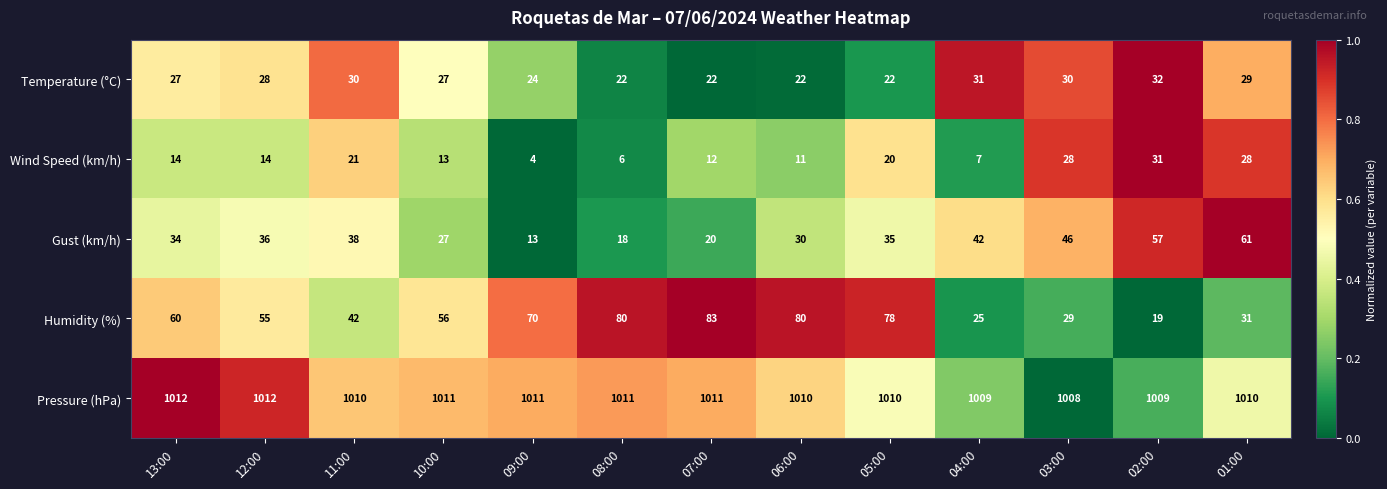

What is the difference between the second highest and second lowest values in the Pressure (hPa) series?

3